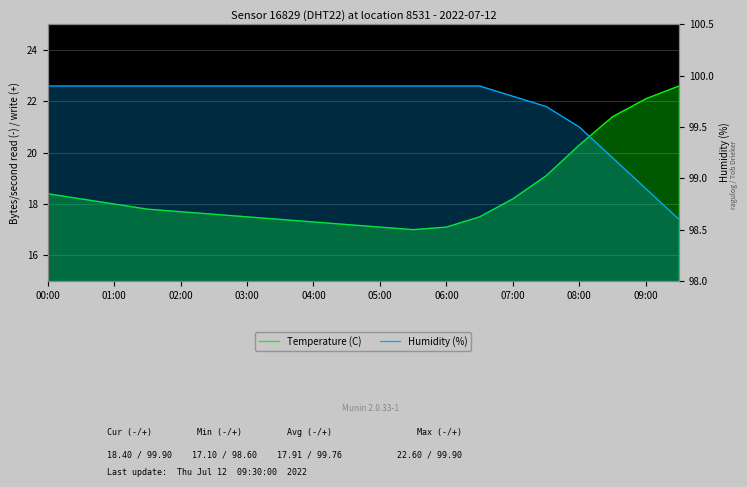

True or false: Humidity (%) has a value of 99.9 at 02:00.

True